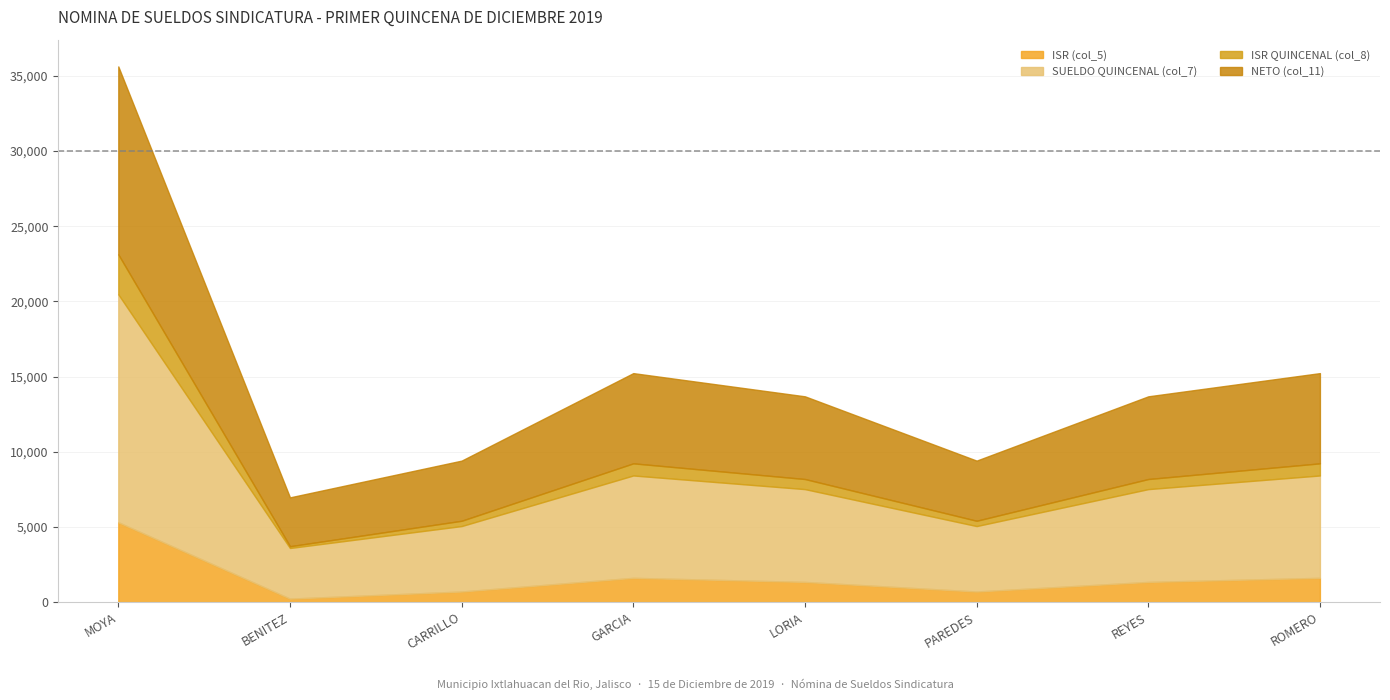

True or false: SUELDO QUINCENAL (col_7) and NETO (col_11) cross at least once.

False